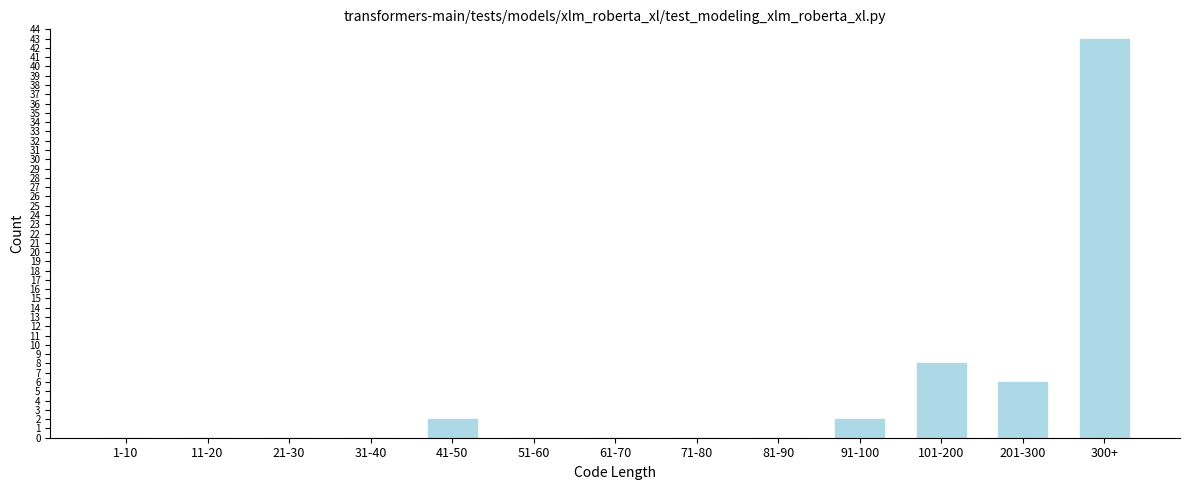

Reading left to right, list all the values displayed in this chart.

1-10=0	11-20=0	21-30=0	31-40=0	41-50=2	51-60=0	61-70=0	71-80=0	81-90=0	91-100=2	101-200=8	201-300=6	300+=43